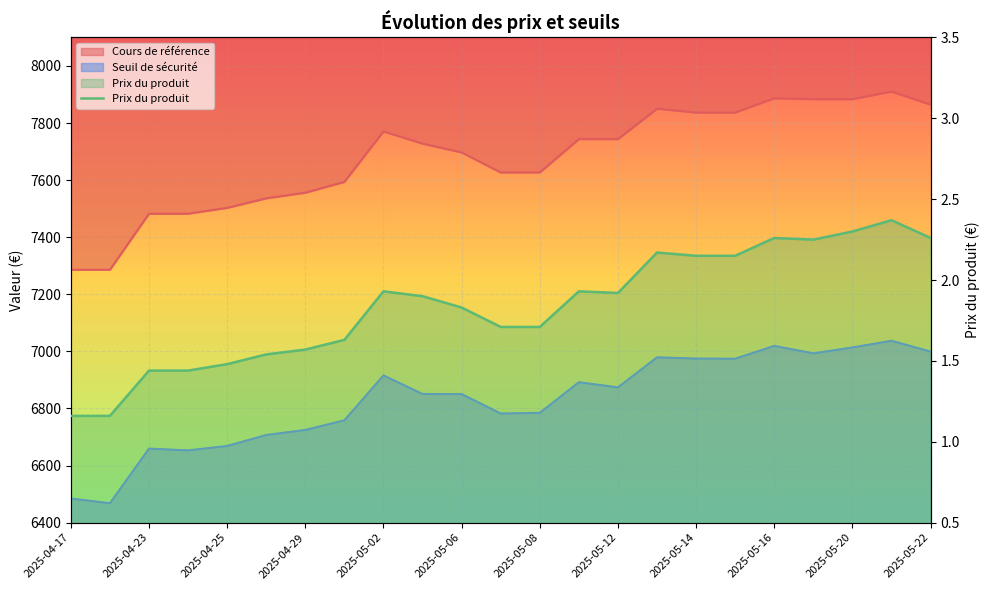

Is it true that the value at 2025-04-17 is 0.6?

False